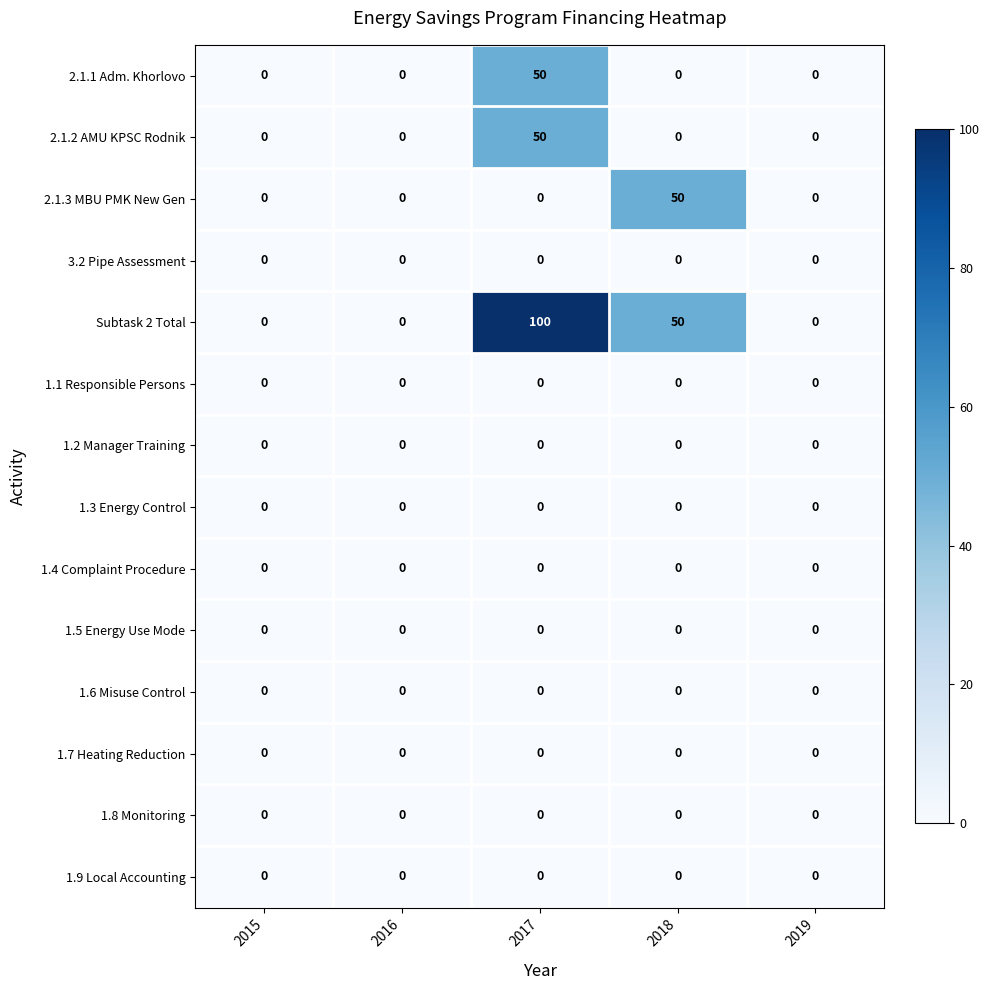

What is the difference between the highest and lowest values at 2018?

50